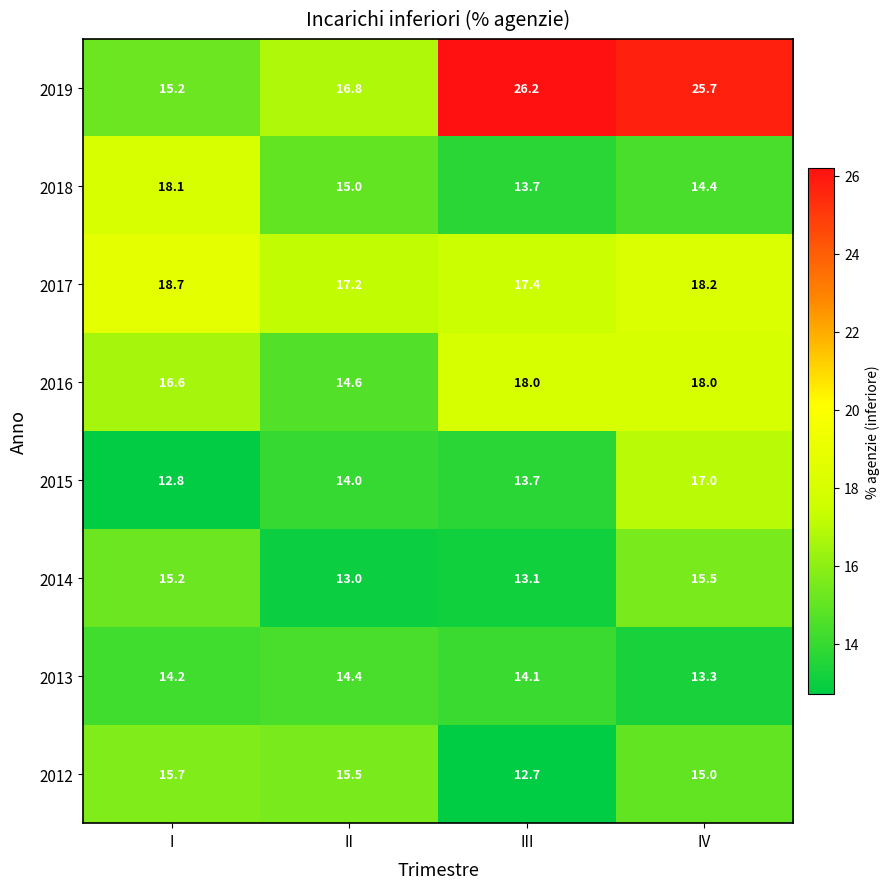

Which series has the largest total across all categories?

2019